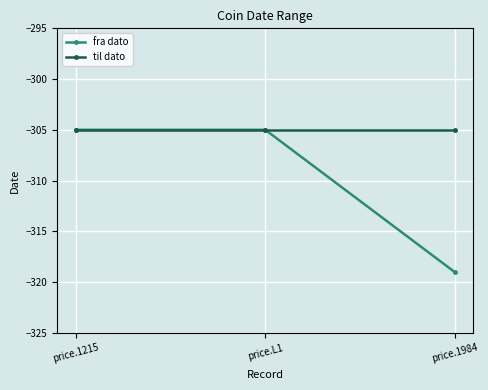

What is the smallest value displayed?

-319